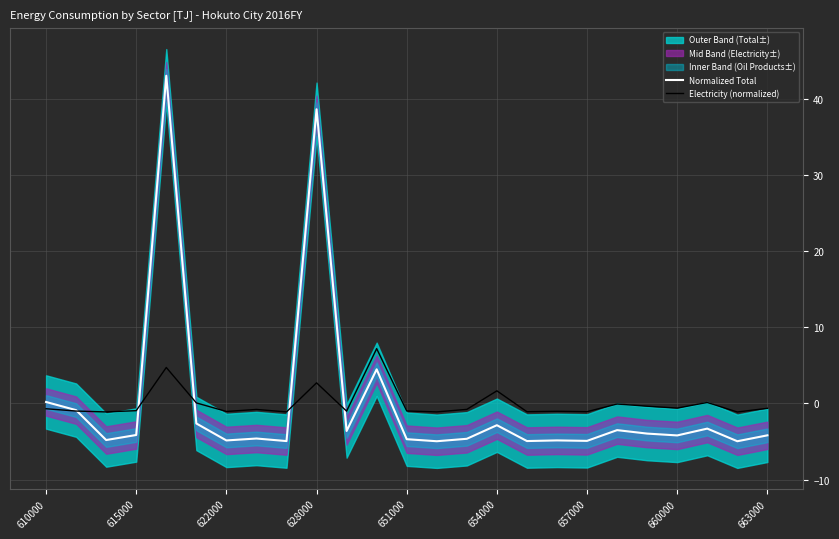

At 610000, list the series in order from largest to smallest.

Normalized Total, Electricity (normalized)